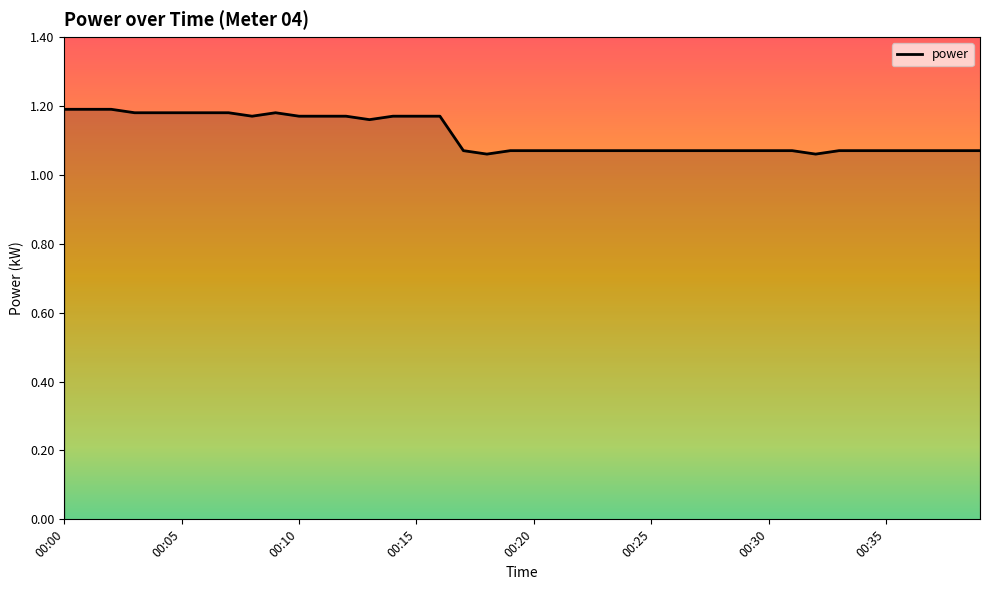

Where is the data nearest to the value 1?

18